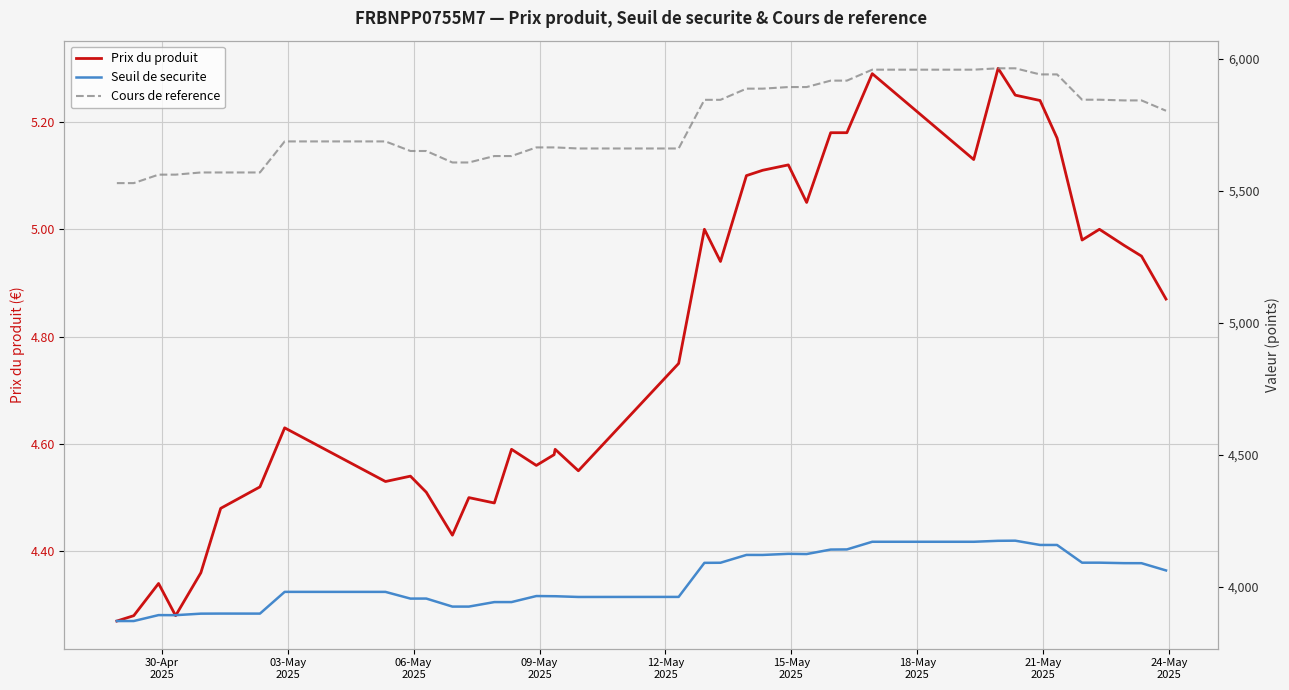

True or false: Seuil de securite and Cours de reference intersect in this chart.

False